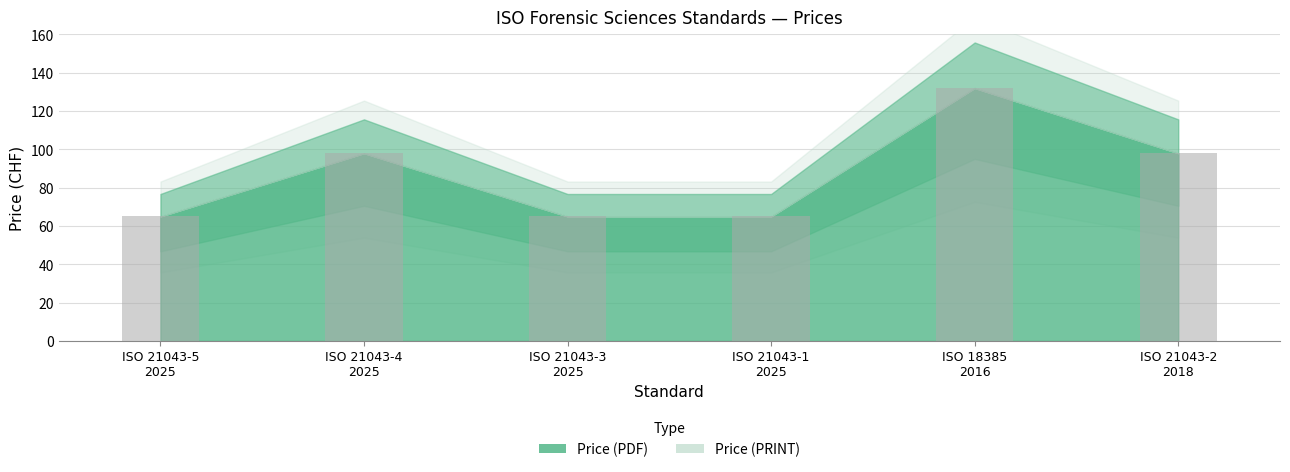

What is the difference between the maximum and minimum values?

67